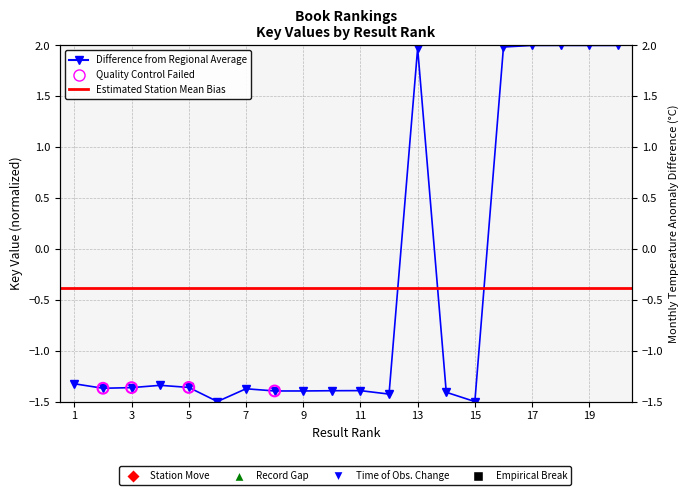

Between 14 and 10, which is larger?

10